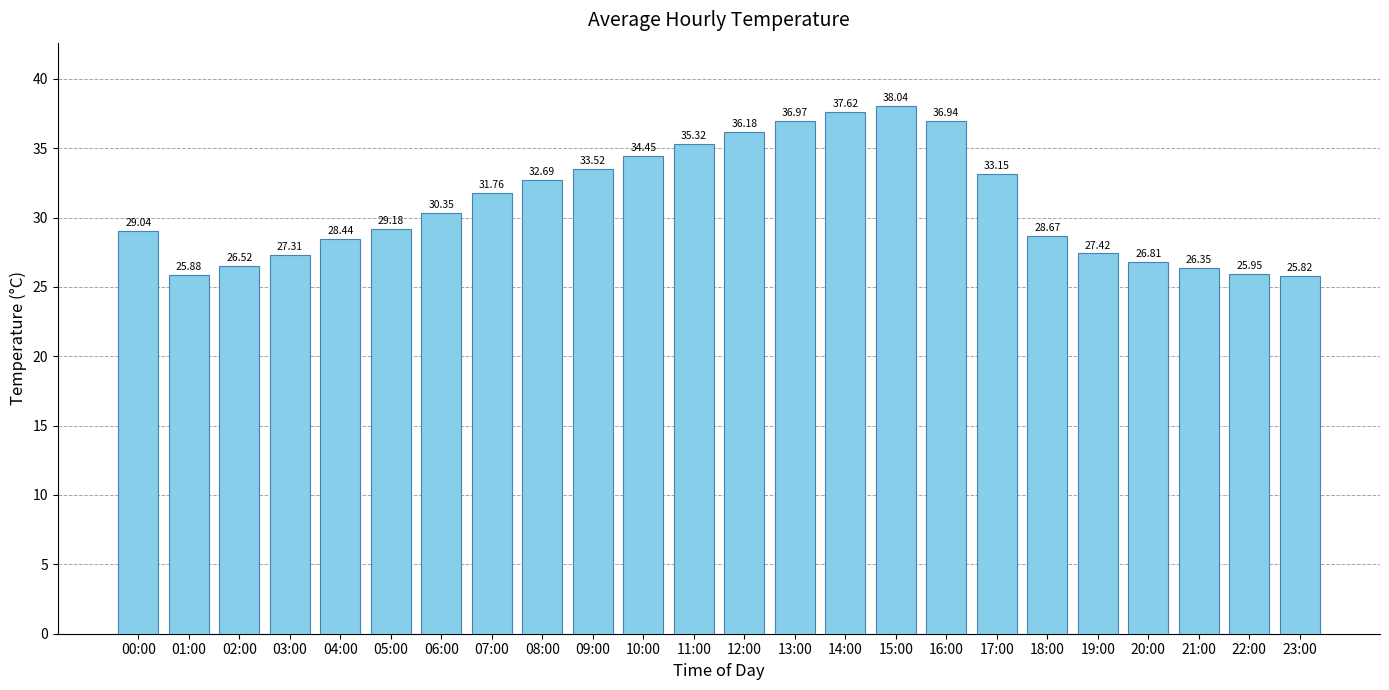

True or false: the data shows 14.9 at 14:00.

False